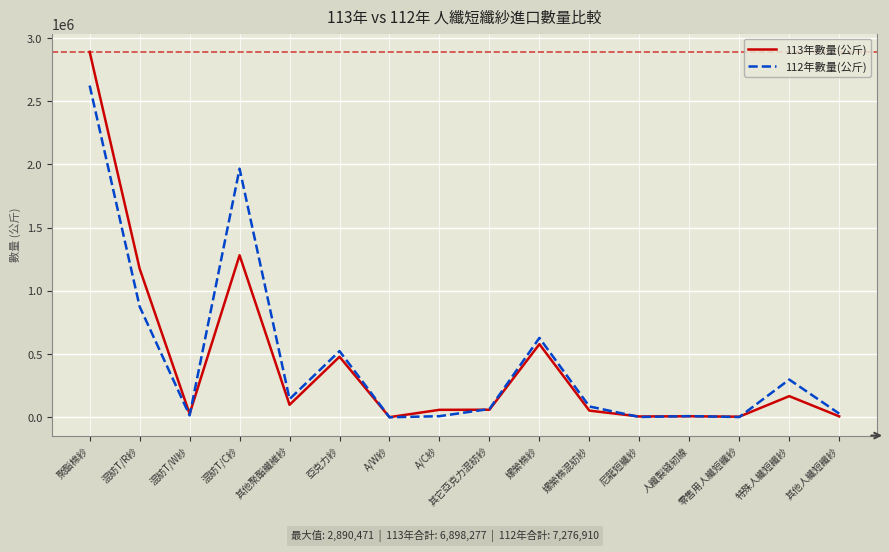

The value of 113年數量(公斤) at 聚酯棉紗 is 5166039. True or false?

False